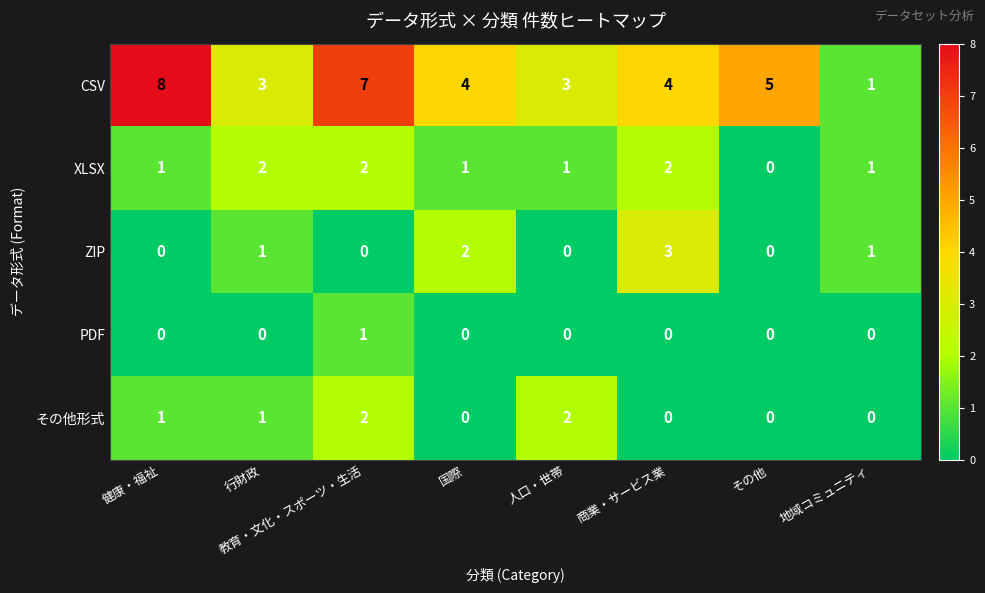

Which series changed the most between 国際 and 地域コミュニティ?

CSV